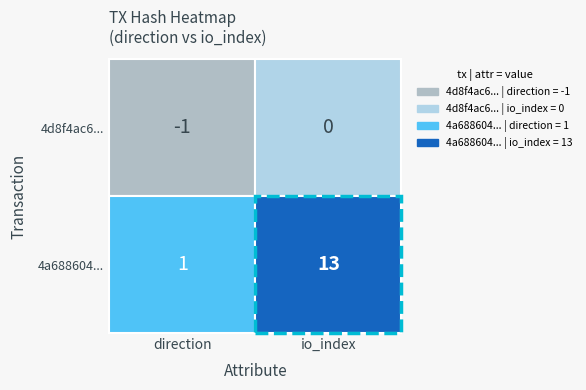

What is the minimum value for 4a688604af09daa2c1a1550706fa111cee9867c?

1